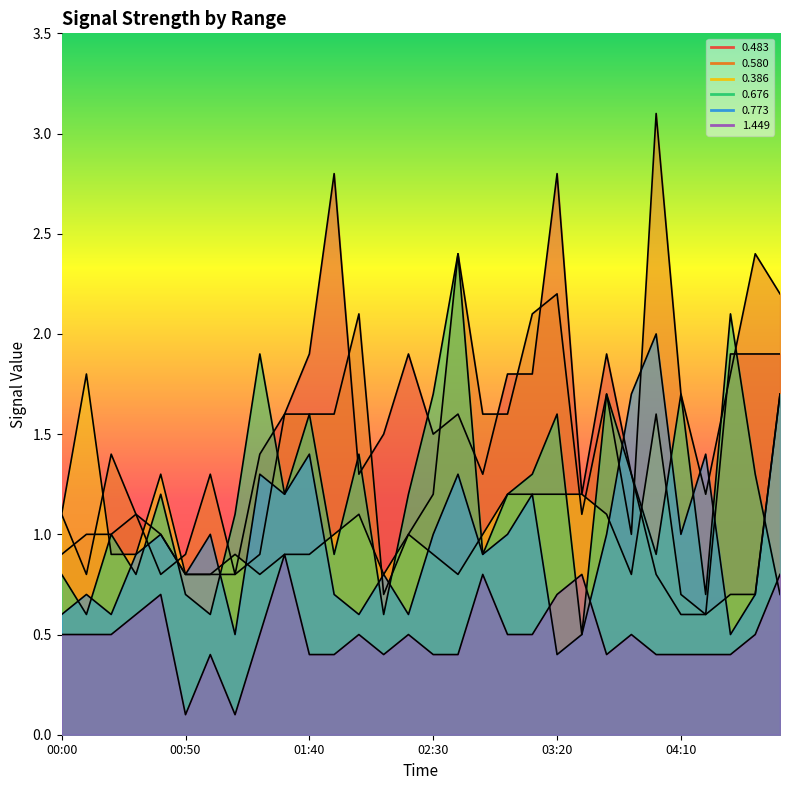

At which category does 0.773 reach its first local peak?

00:10